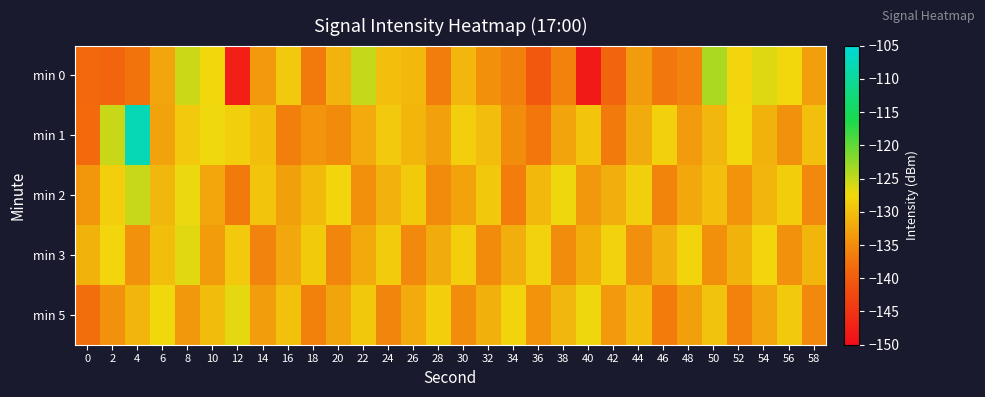

What is the difference between the highest and lowest values at 24?

6.8